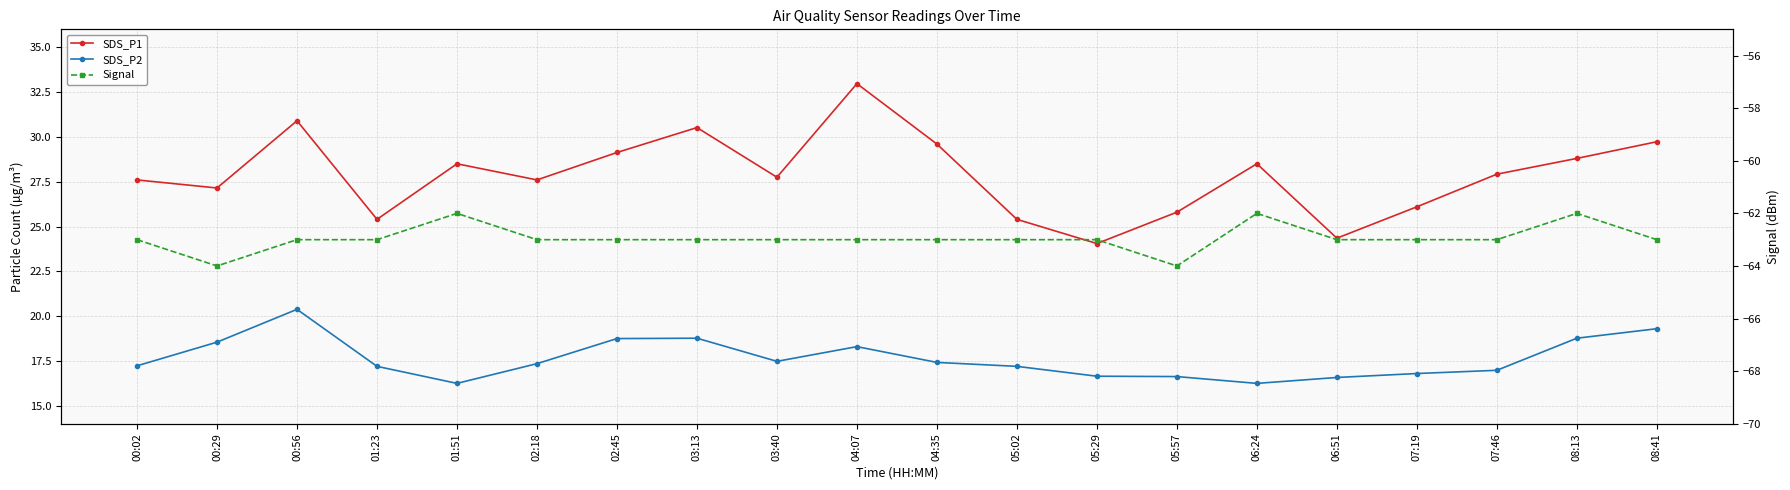

True or false: SDS_P1 and SDS_P2 intersect in this chart.

False